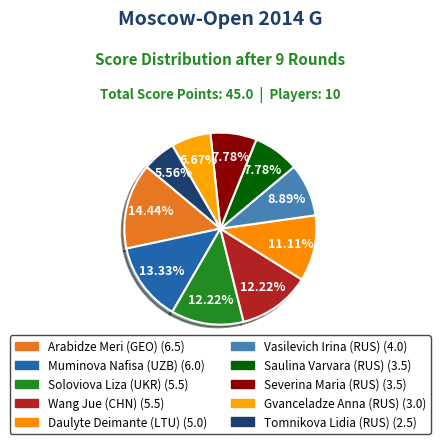

Do Soloviova Liza (UKR) and Daulyte Deimante (LTU) together represent more than half of the pie?

No